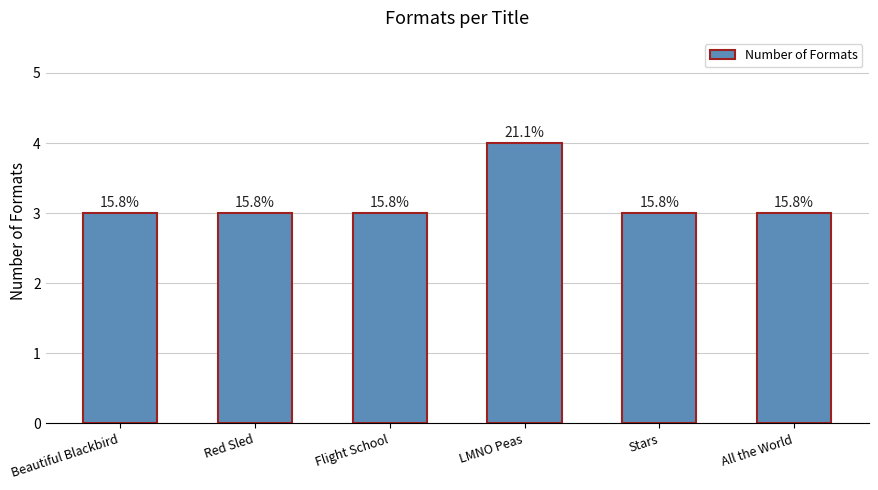

How many bars are there in total?

6